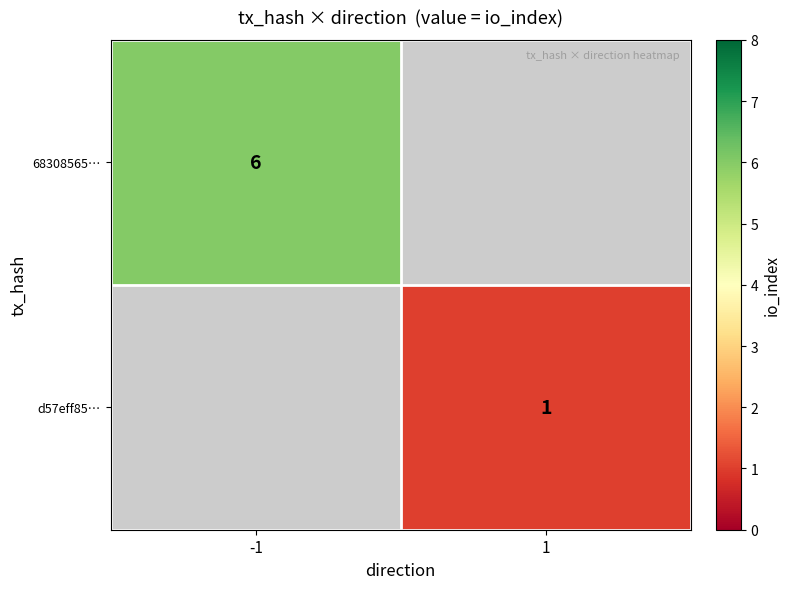

Is it true that d57eff85… equals 0 at 1?

False